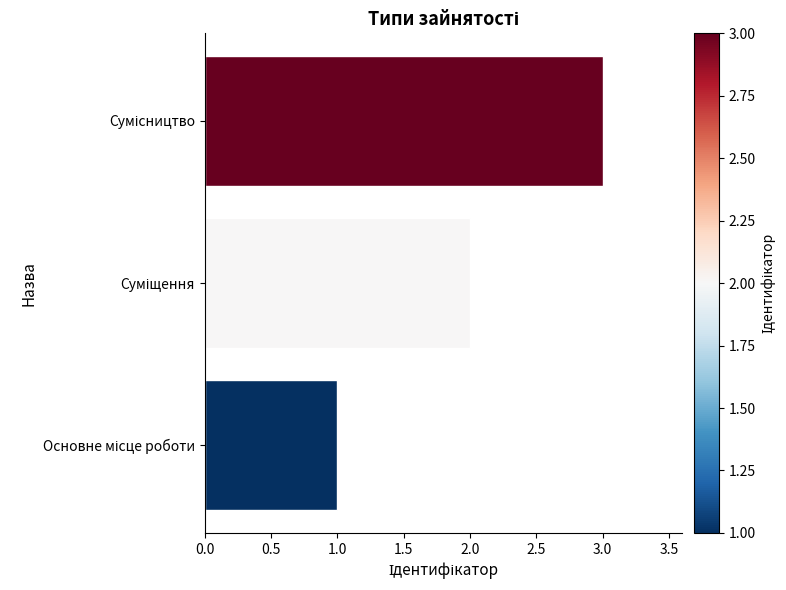

What is the greatest value displayed?

3